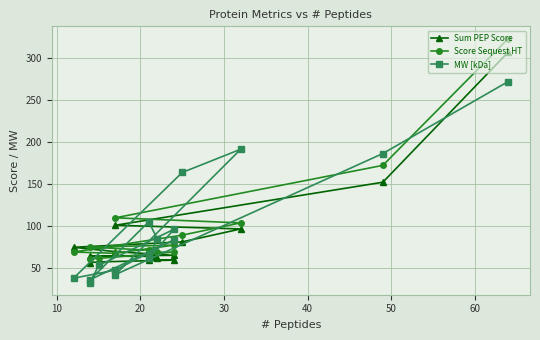

After their last crossing, which series has the higher values: Sum PEP Score or MW [kDa]?

Sum PEP Score